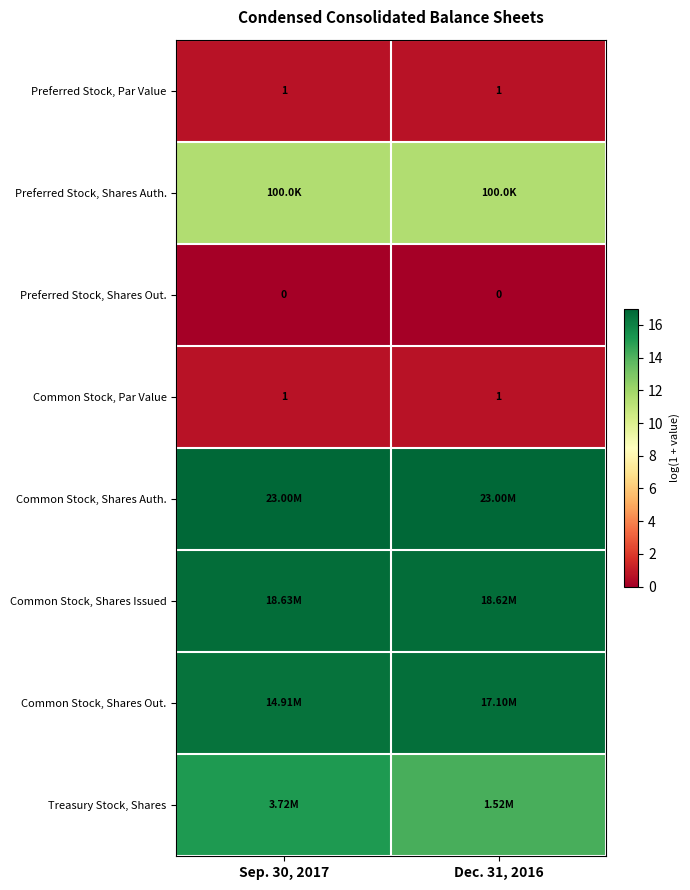

True or false: Common Stock, Par Value has a value of 0.4 at Dec. 31, 2016.

False